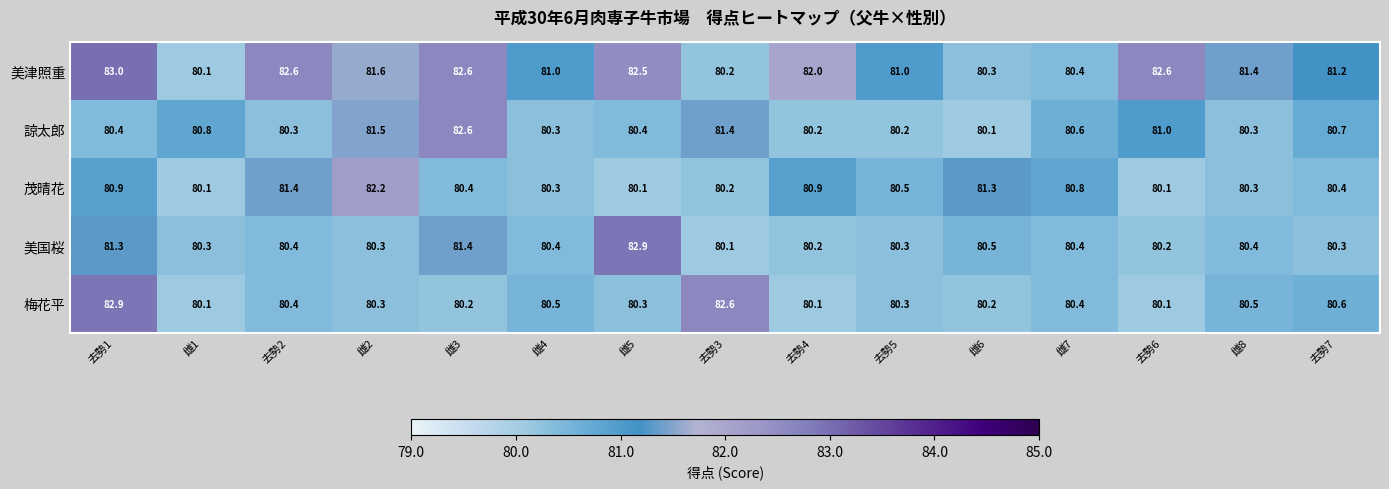

At which label is 諒太郎 closest to 81?

去勢6